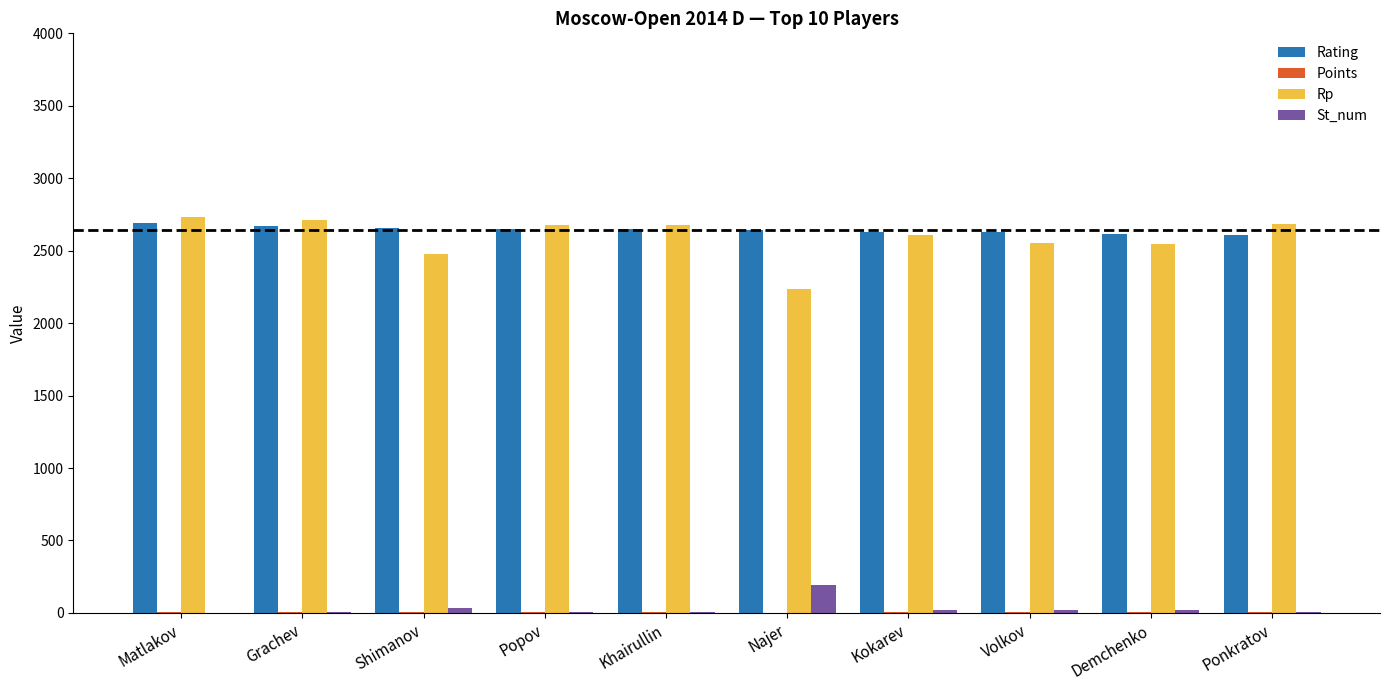

Is the value of Rating at Volkov greater than the value of Rp at Demchenko?

Yes